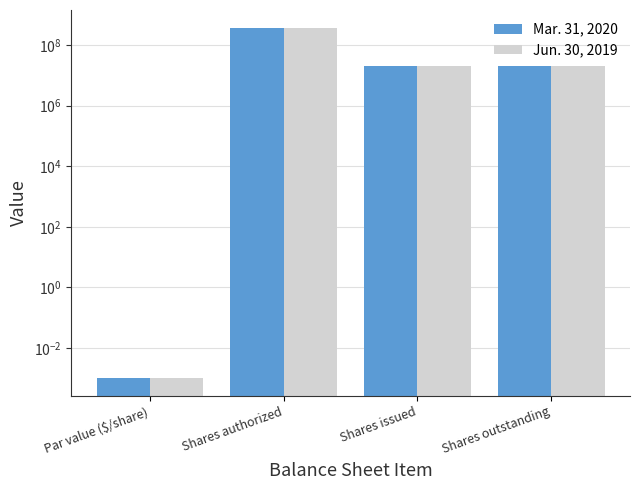

At which category is the sum across all series the highest?

Shares authorized